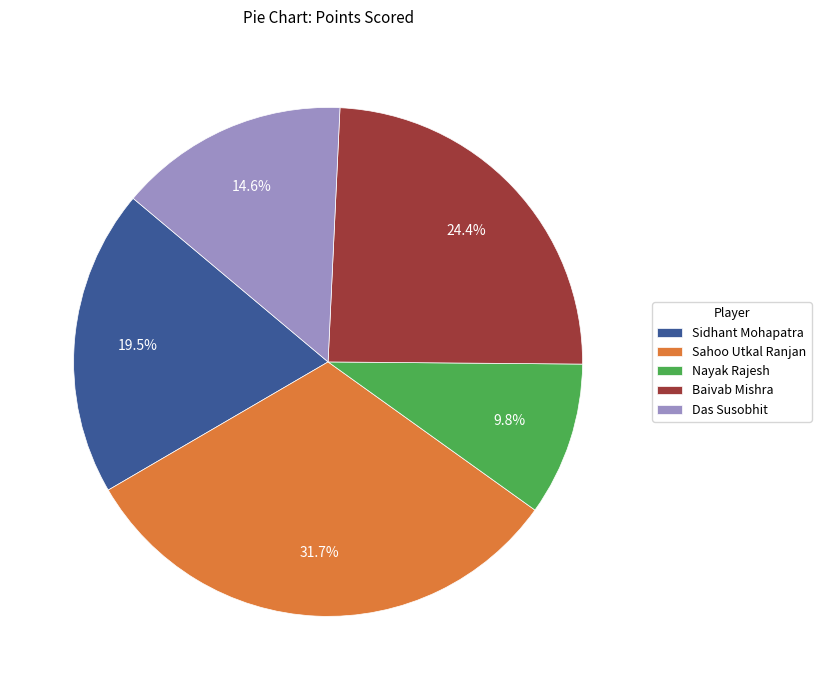

To the nearest percent, what is the average slice percentage?

20%